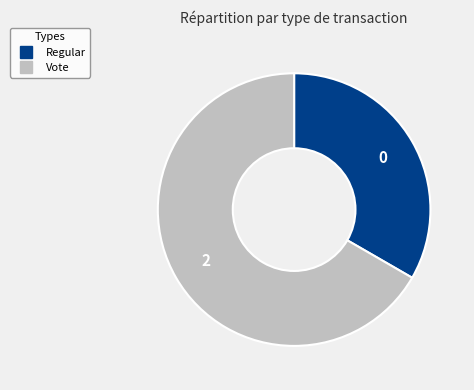

Rank the categories by value from highest to lowest.

Vote, Regular